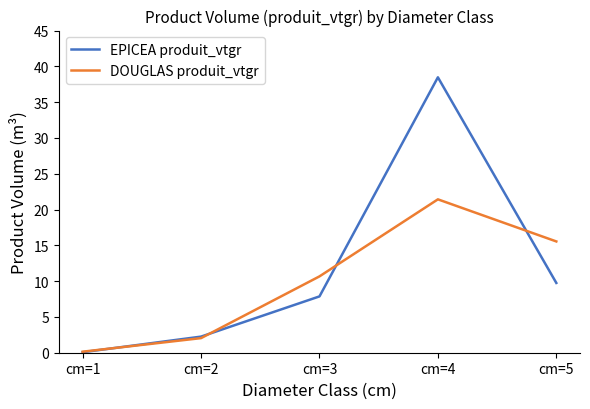

How many interior local peaks does the DOUGLAS produit_vtgr series have?

1